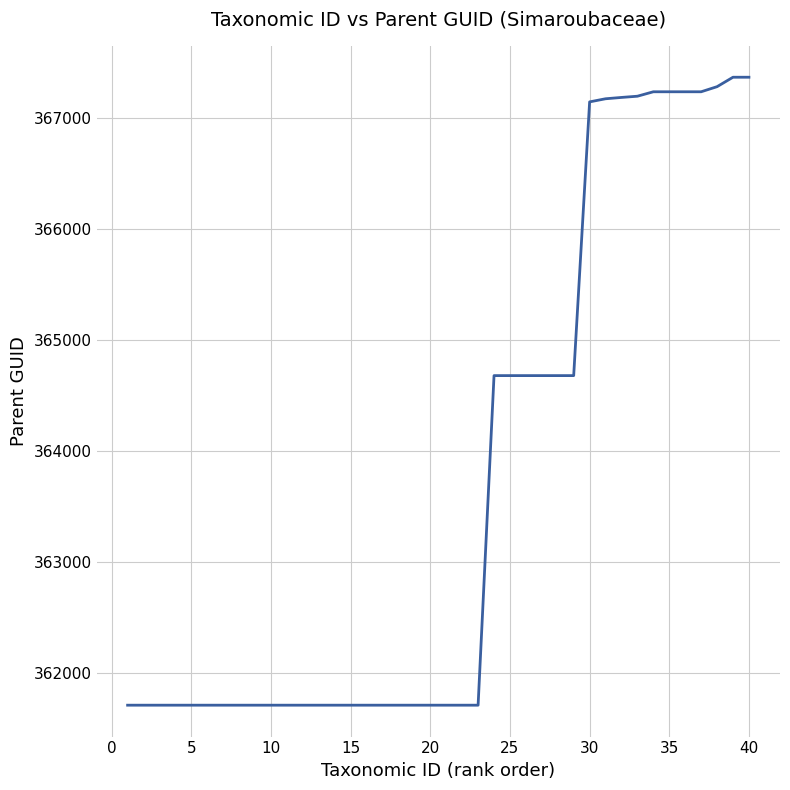

What is the average value?

363676